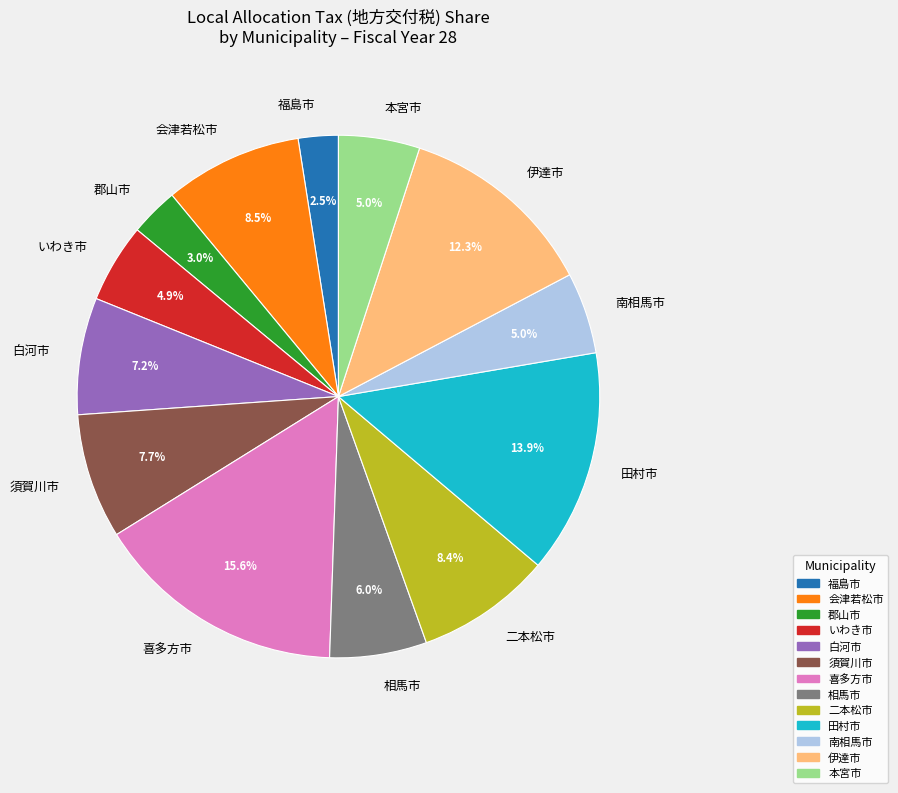

Is it true that 本宮市 is 21% of the pie?

False